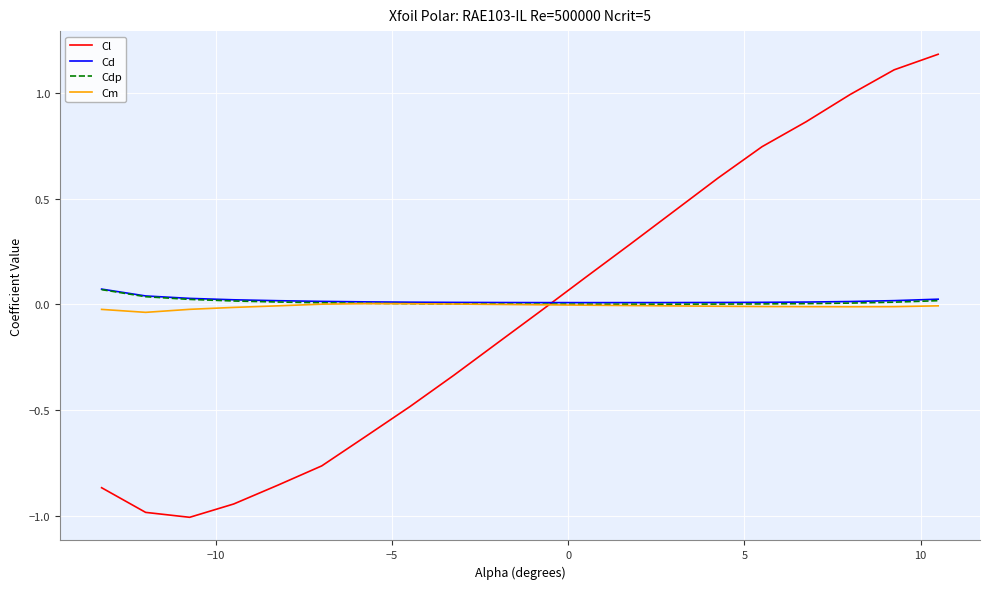

What is the smallest value displayed?

-1.0